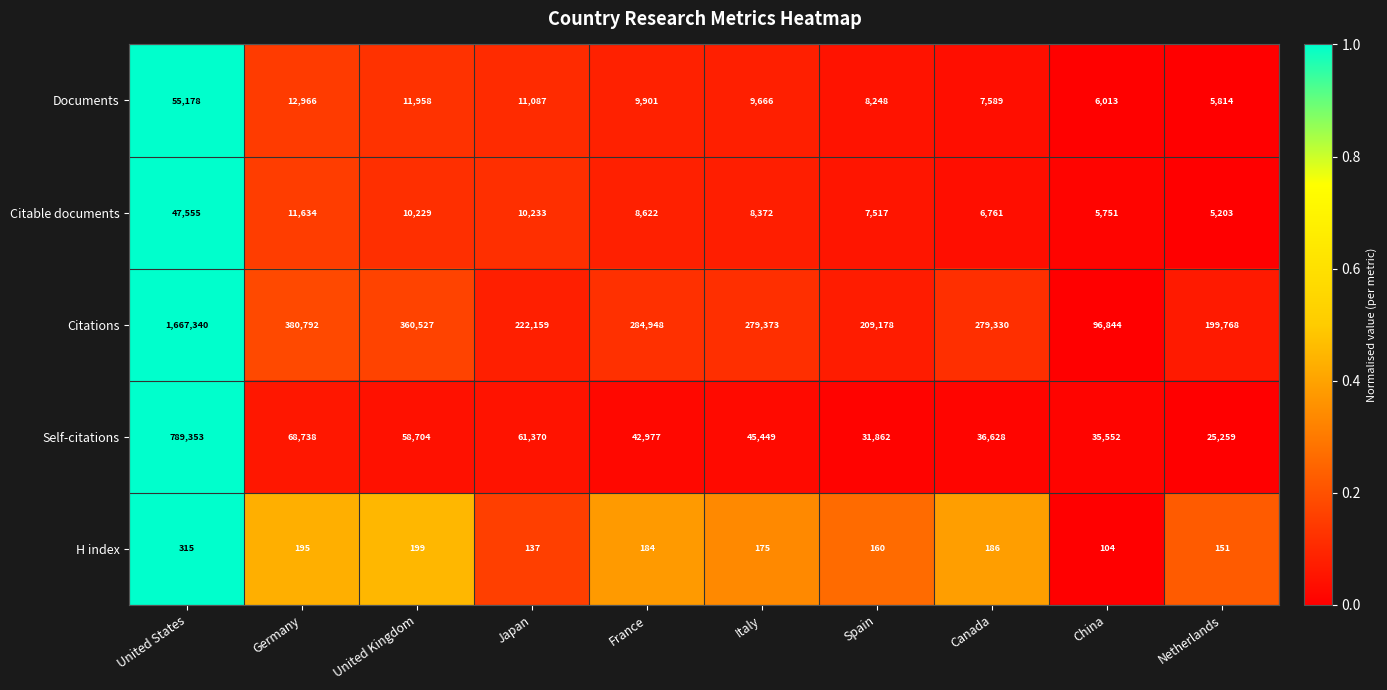

Which category has the highest value across all series?

United States